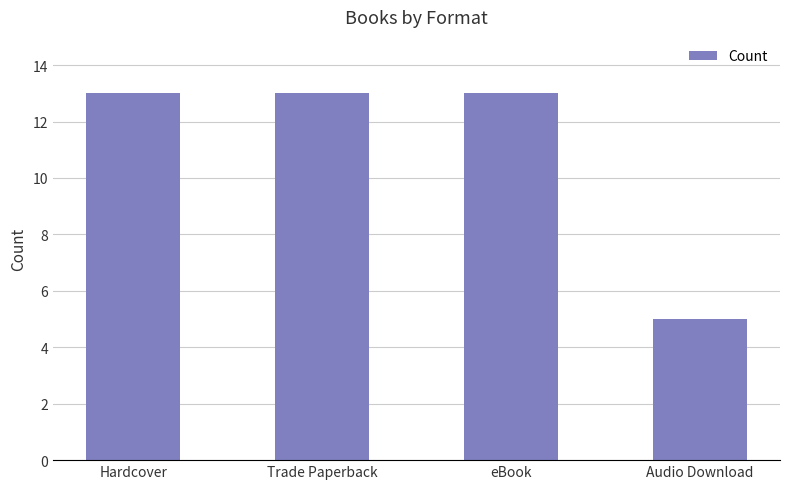

What is the maximum value shown in the chart?

13